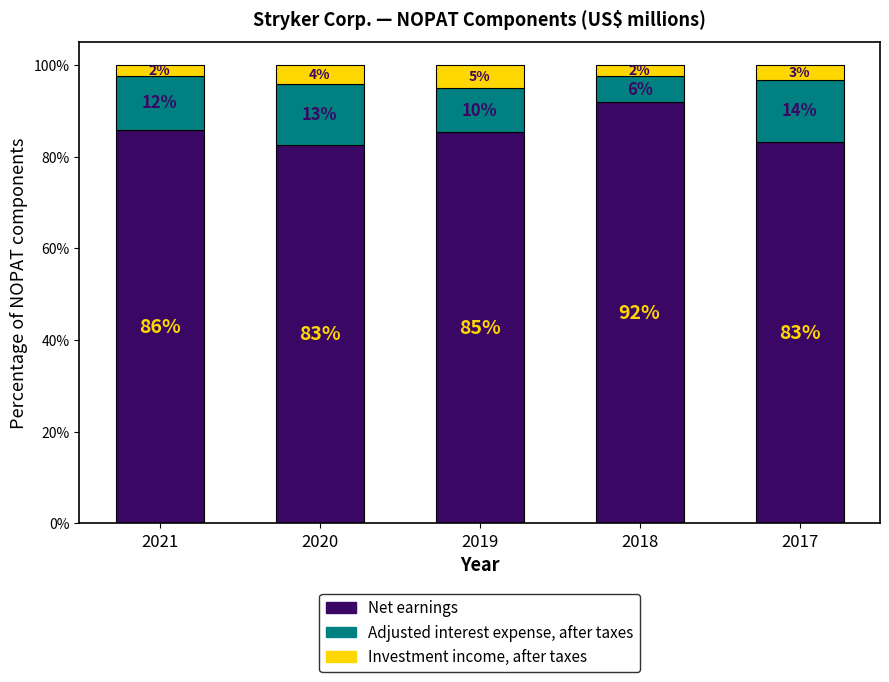

What is the total value across all series at 2017?

100.0